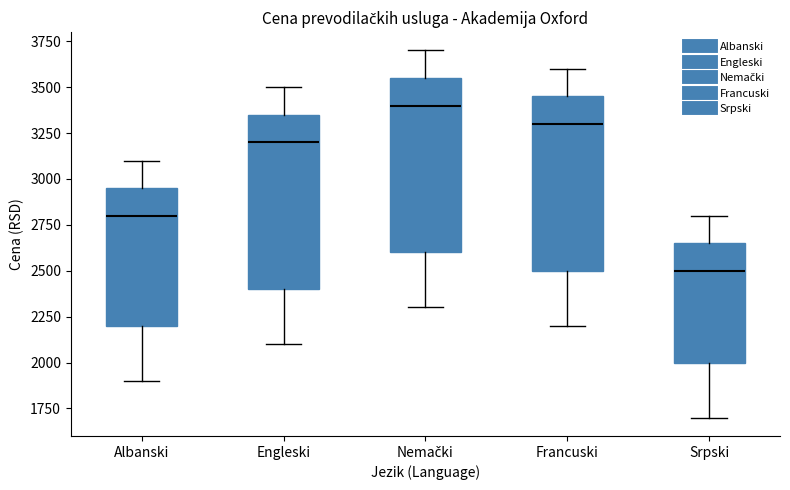

Where is the upper edge of the box for Francuski on the y-axis? The values are not printed on the chart, so give them approximately, as read against the axis.

3450